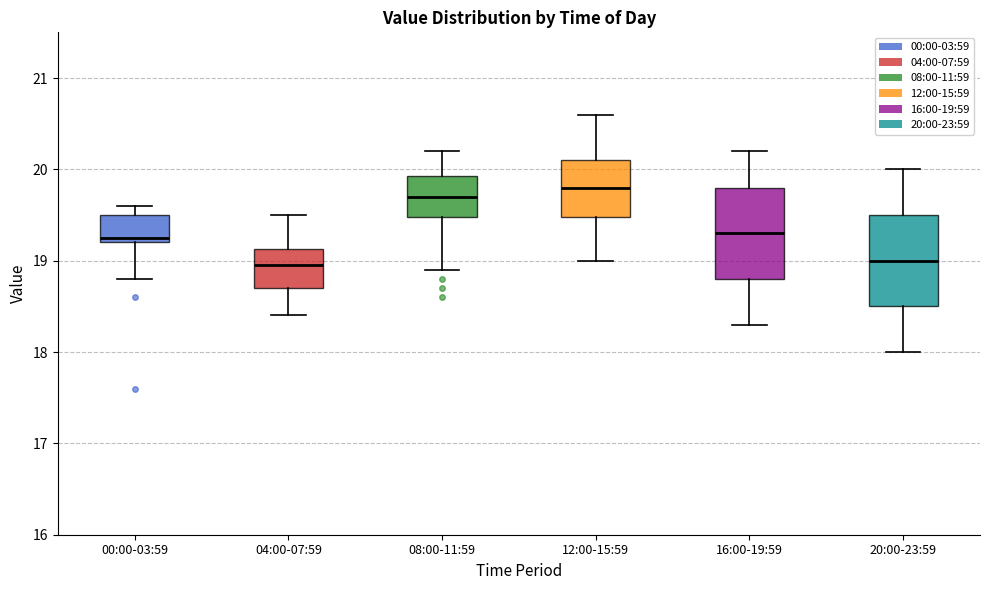

Which box has the highest median line?

12:00-15:59